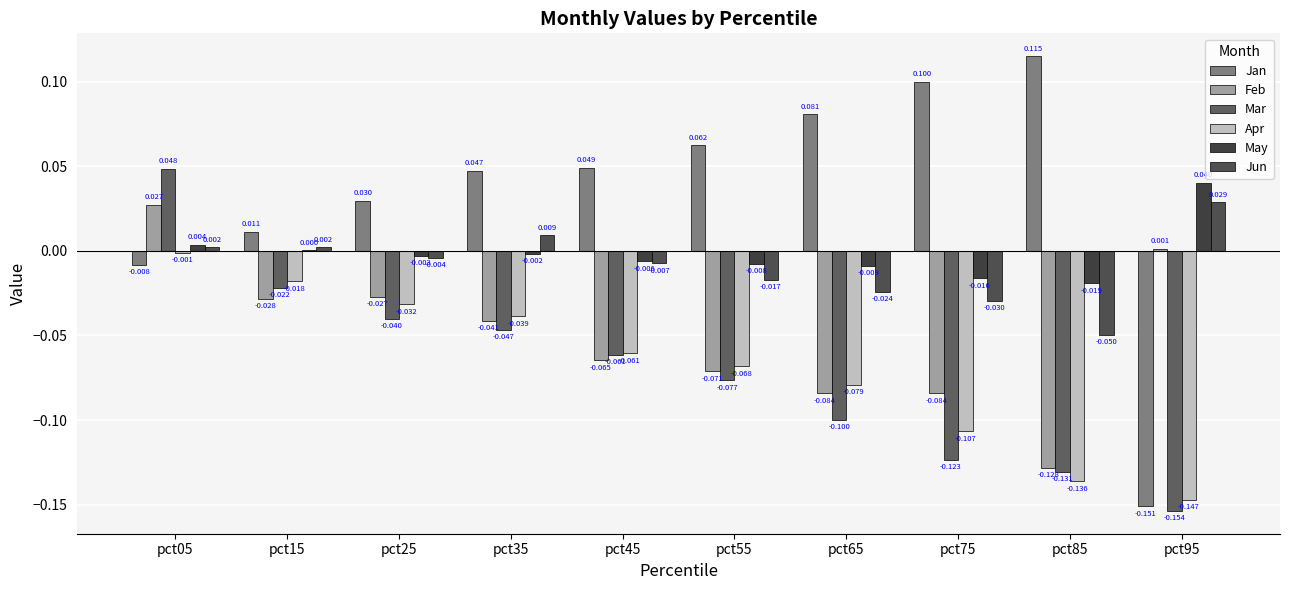

Is the value of Feb at pct75 greater than the value of Mar at pct95?

Yes